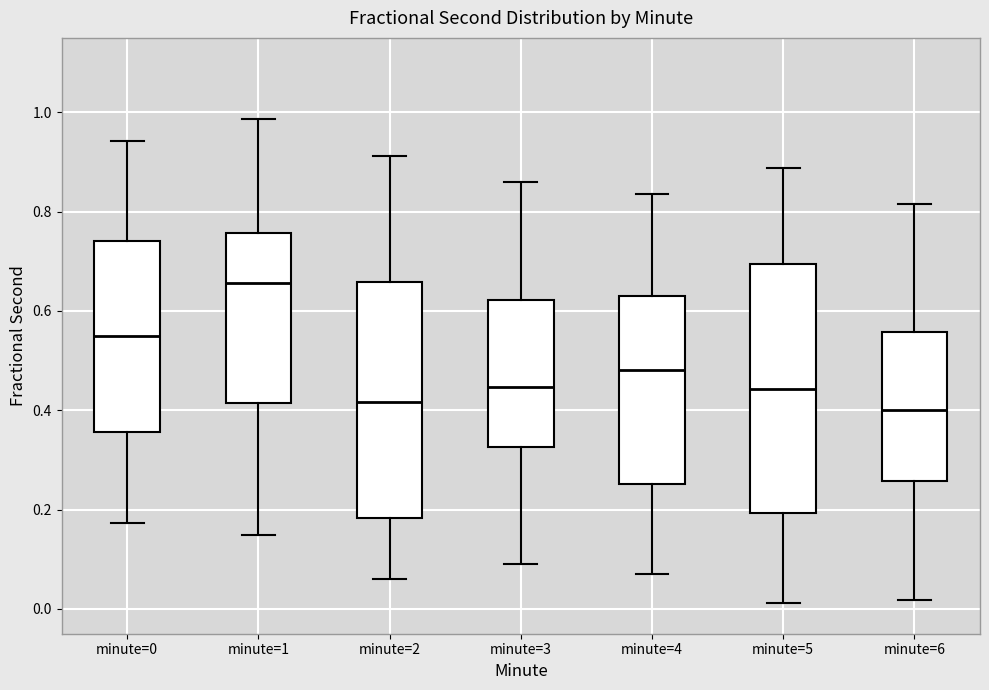

Comparing the boxes themselves (not the whiskers), which one is the tallest?

minute=5